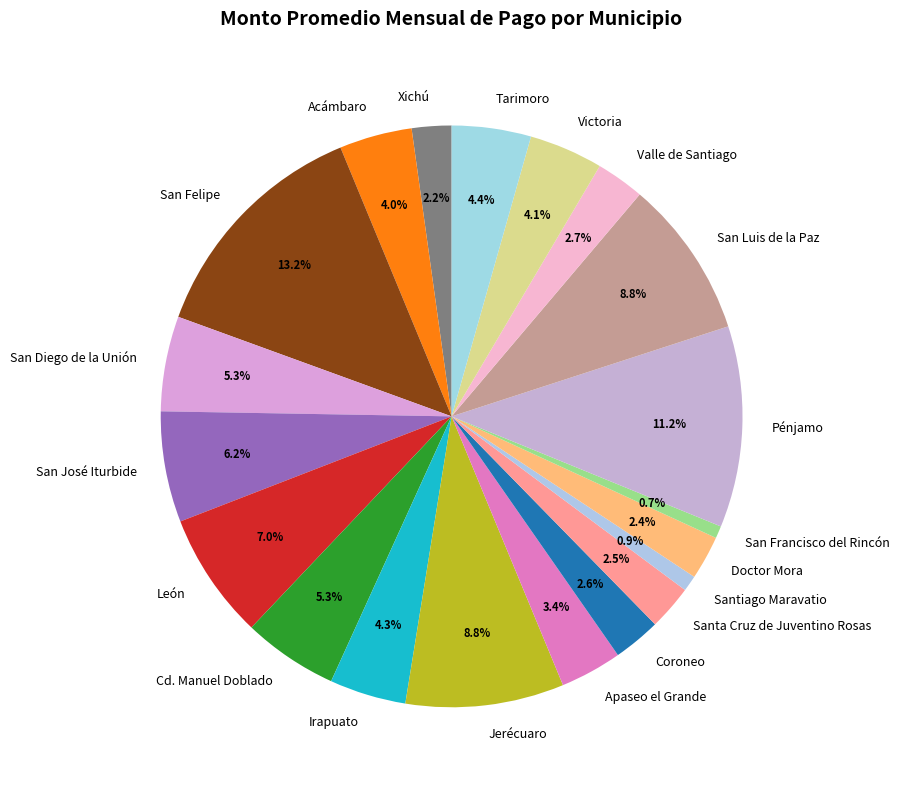

To the nearest percent, what is the average slice percentage?

5%